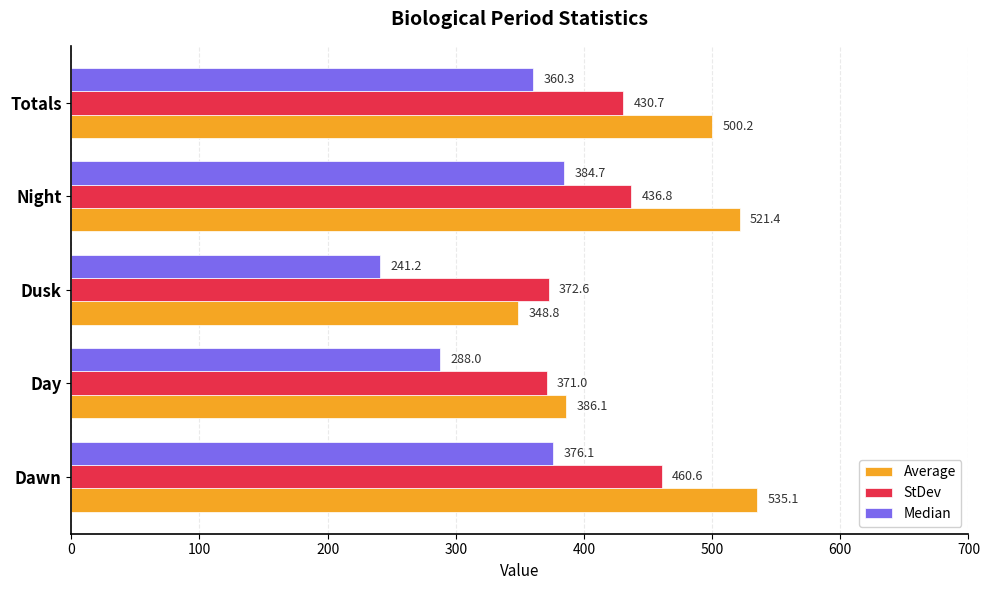

Rank the series by their maximum value, from highest to lowest.

Average, StDev, Median